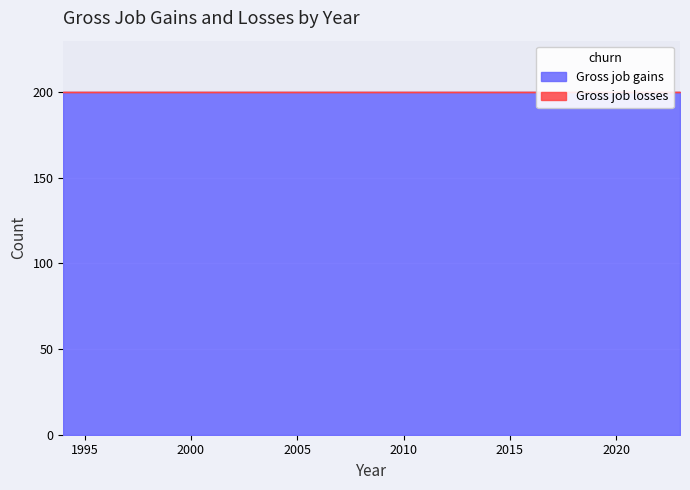

Does the chart display data point markers on the line(s)?

No